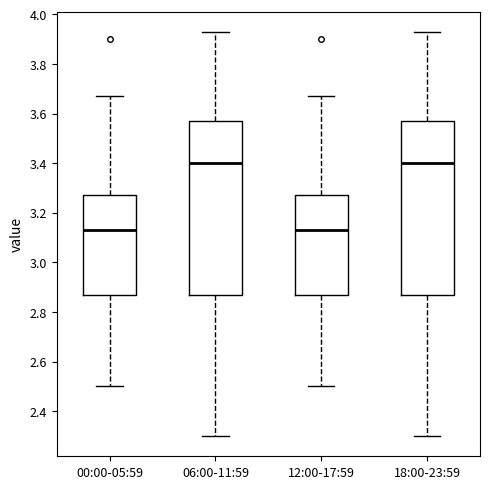

Reading left to right, read every box against the y-axis: the position of its median line, the range the box covers, and the ends of its whiskers. The values are not printed on the chart, so give them approximately, as read against the axis.

00:00-05:59: median 3.14, box 2.88 to 3.28, whiskers 2.50 to 3.68
06:00-11:59: median 3.40, box 2.88 to 3.58, whiskers 2.30 to 3.94
12:00-17:59: median 3.14, box 2.88 to 3.28, whiskers 2.50 to 3.68
18:00-23:59: median 3.40, box 2.88 to 3.58, whiskers 2.30 to 3.94